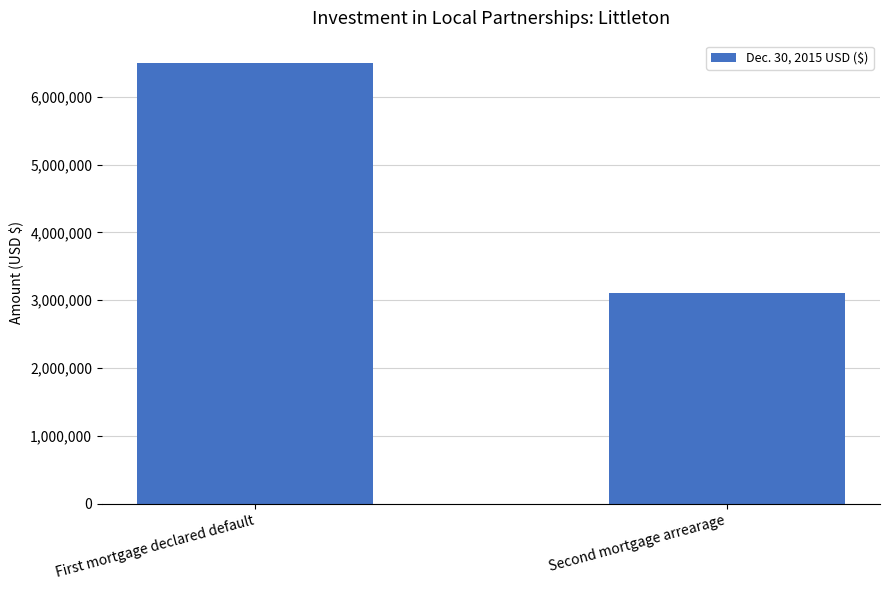

Rank the categories by value from lowest to highest.

Second mortgage arrearage, First mortgage declared default